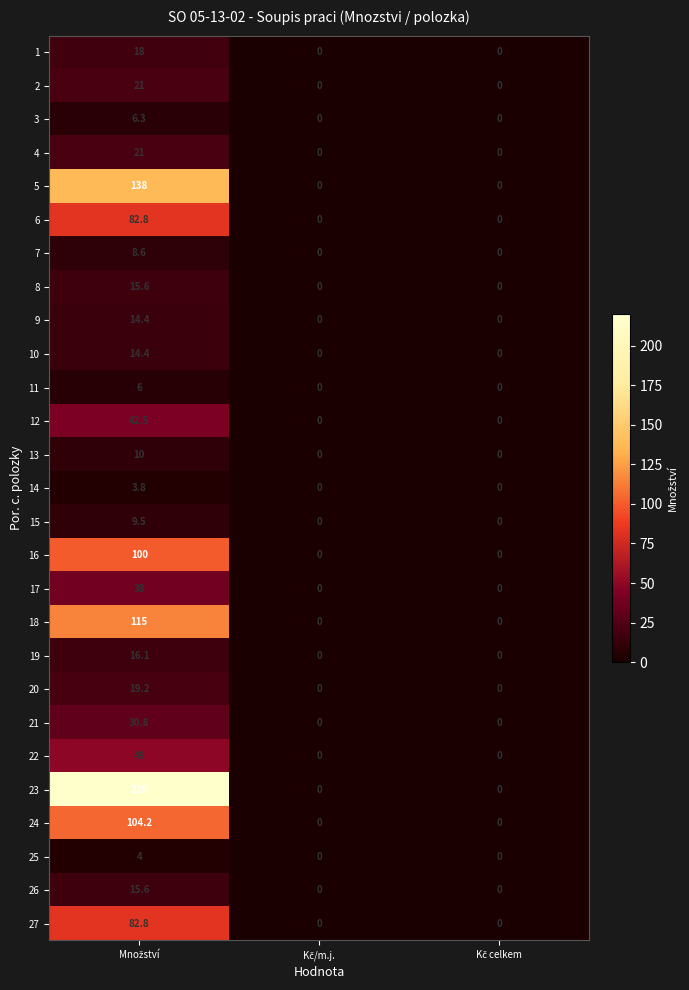

Which series has the widest spread of values?

23